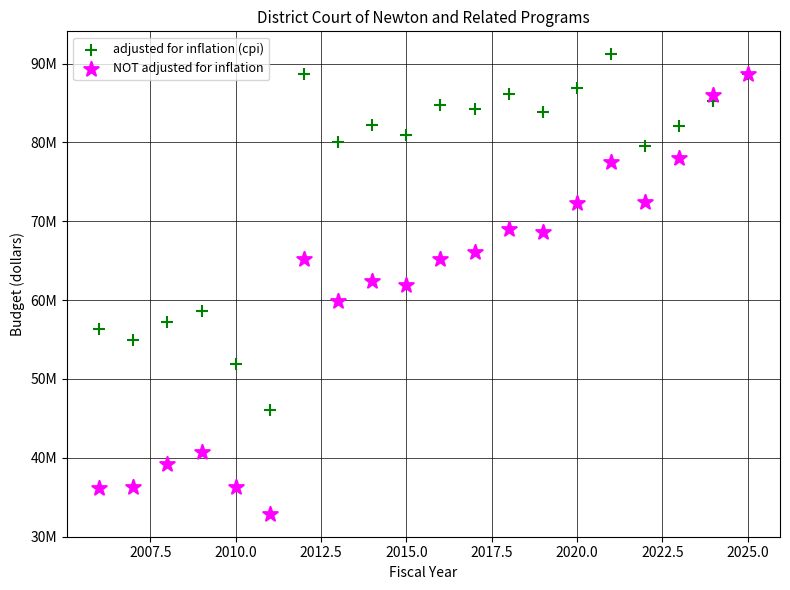

Which series has the largest Y range (max minus min)?

NOT adjusted for inflation